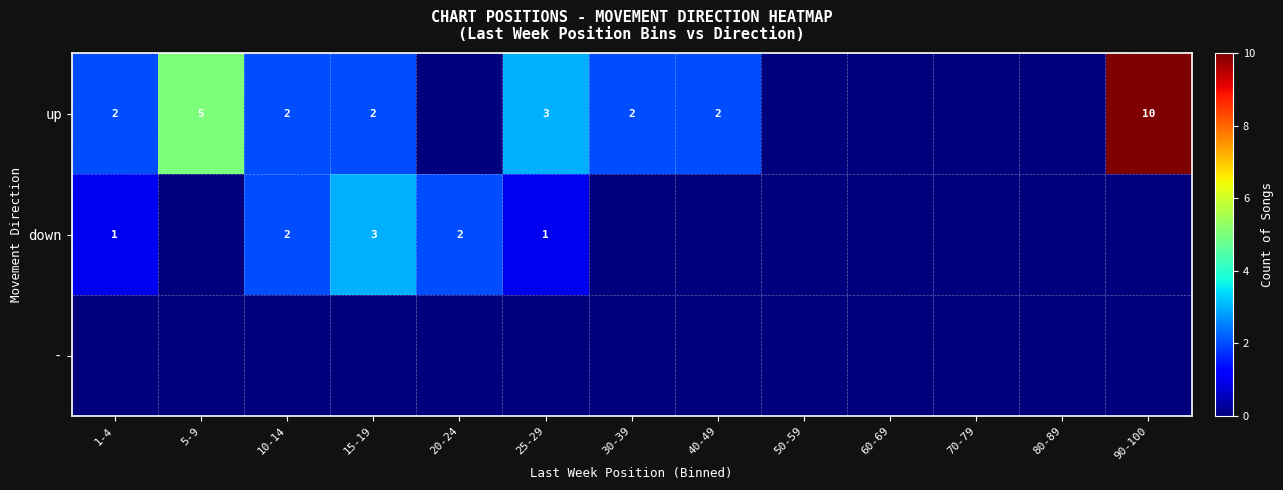

The value of up at 1-4 is 2. True or false?

True